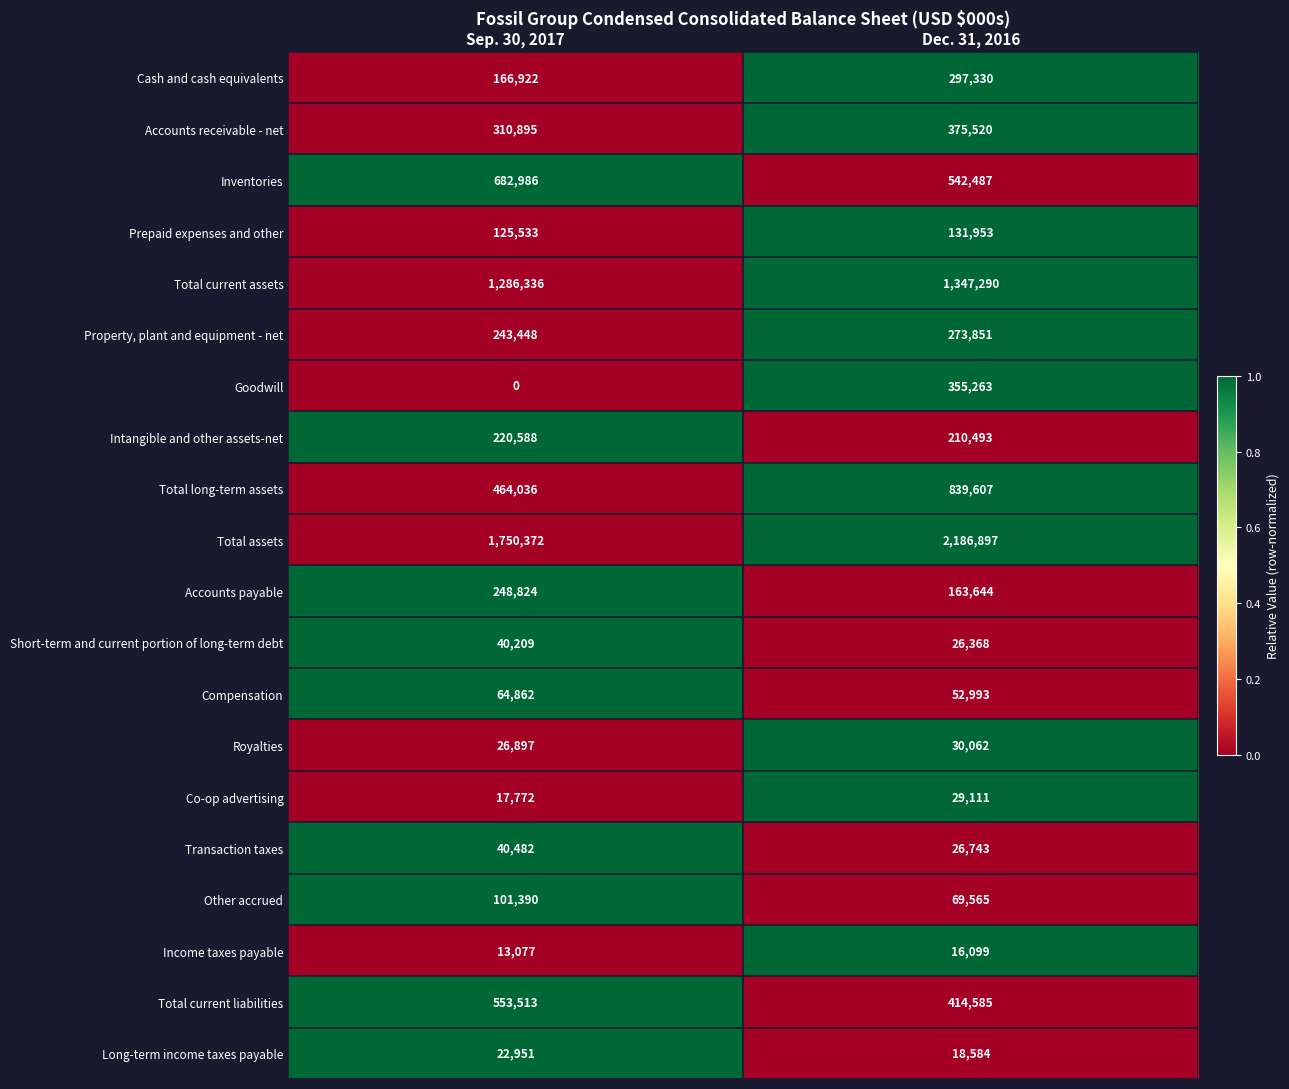

At which category is the sum across all series the highest?

Dec. 31, 2016